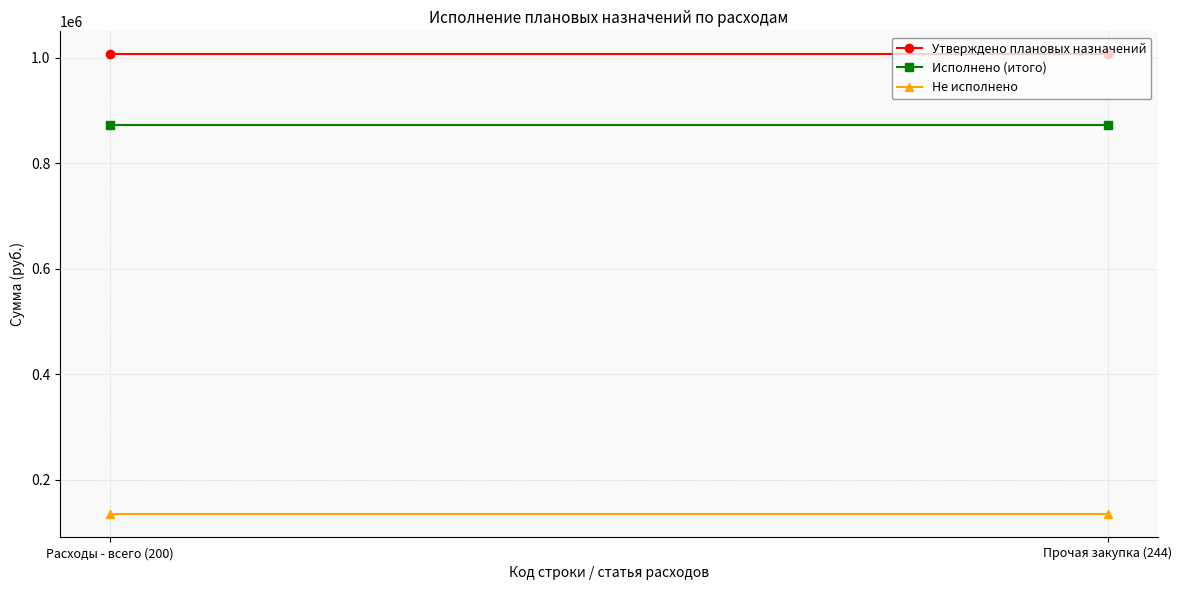

True or false: Не исполнено has a value of 133971.8 at Прочая закупка (244).

True